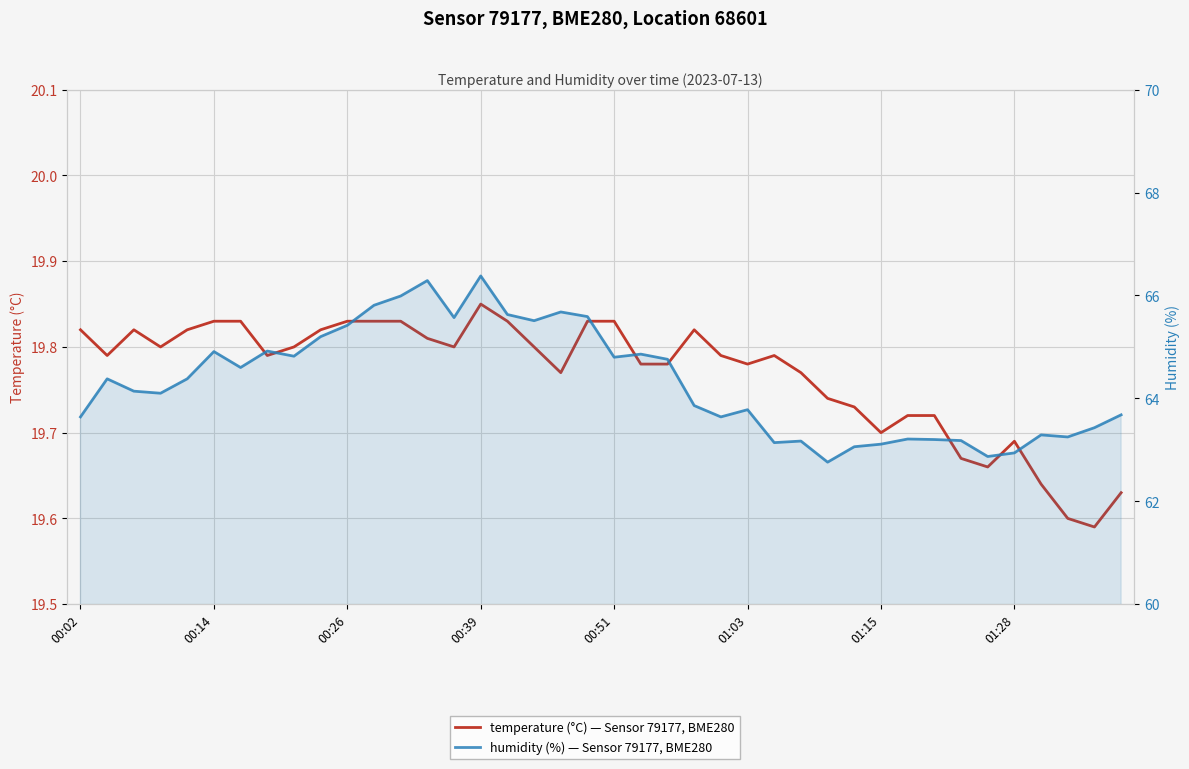

Reading right to left, list all the values displayed in this chart.

temperature: 19.6	19.6	19.6	19.6	19.7	19.7	19.7	19.7	19.7	19.7	19.7	19.7	19.8	19.8	19.8	19.8	19.8	19.8	19.8	19.8	19.8	19.8	19.8	19.8	19.9	19.8	19.8	19.8	19.8	19.8	19.8	19.8	19.8	19.8	19.8	19.8	19.8	19.8	19.8	19.8
humidity: 63.7	63.4	63.2	63.3	62.9	62.9	63.2	63.2	63.2	63.1	63.1	62.8	63.2	63.1	63.8	63.6	63.9	64.8	64.9	64.8	65.6	65.7	65.5	65.6	66.4	65.6	66.3	66.0	65.8	65.4	65.2	64.8	64.9	64.6	64.9	64.4	64.1	64.1	64.4	63.6